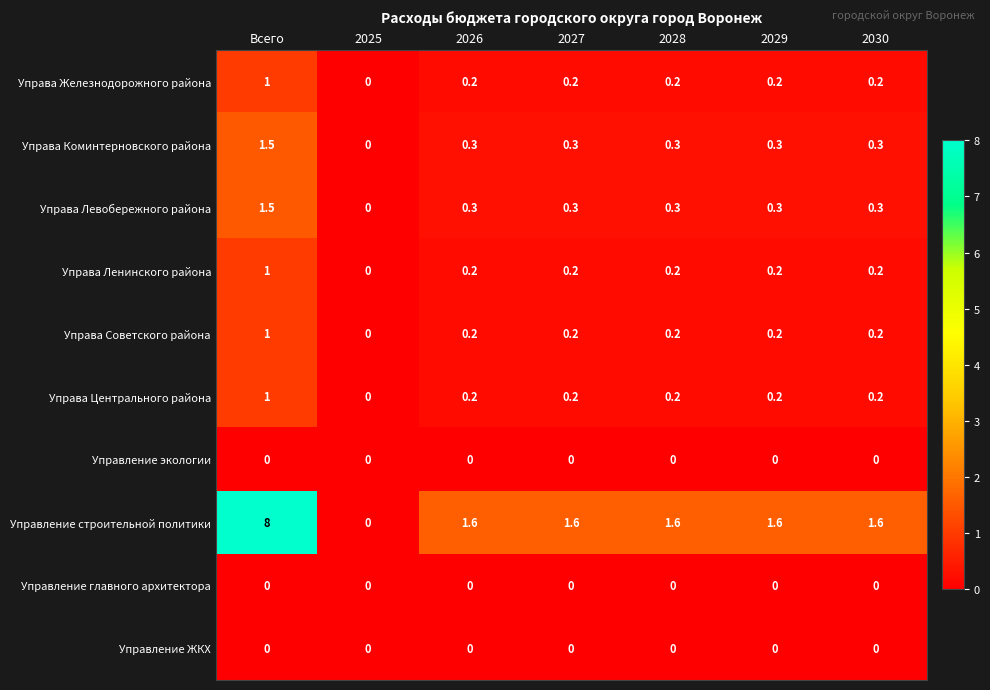

Where is Управа Советского района nearest to the value 0?

2025